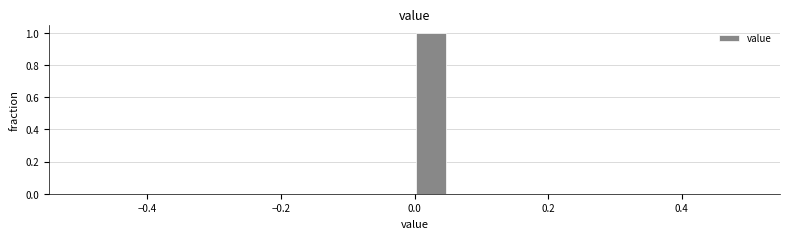

Around what value on the x-axis is the tallest bar? Give the approximate position of its centre, as read against the axis.

0.02